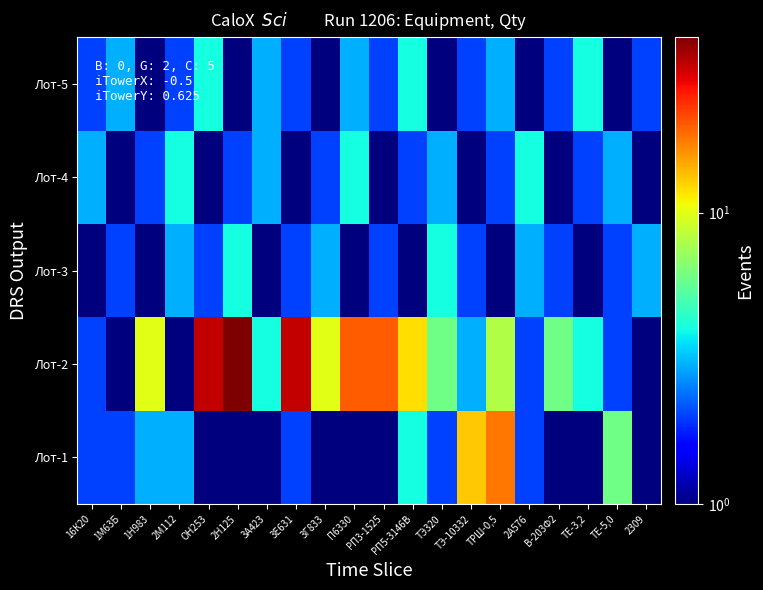

What is the spread (max minus min) of values at ТЭ320?

5